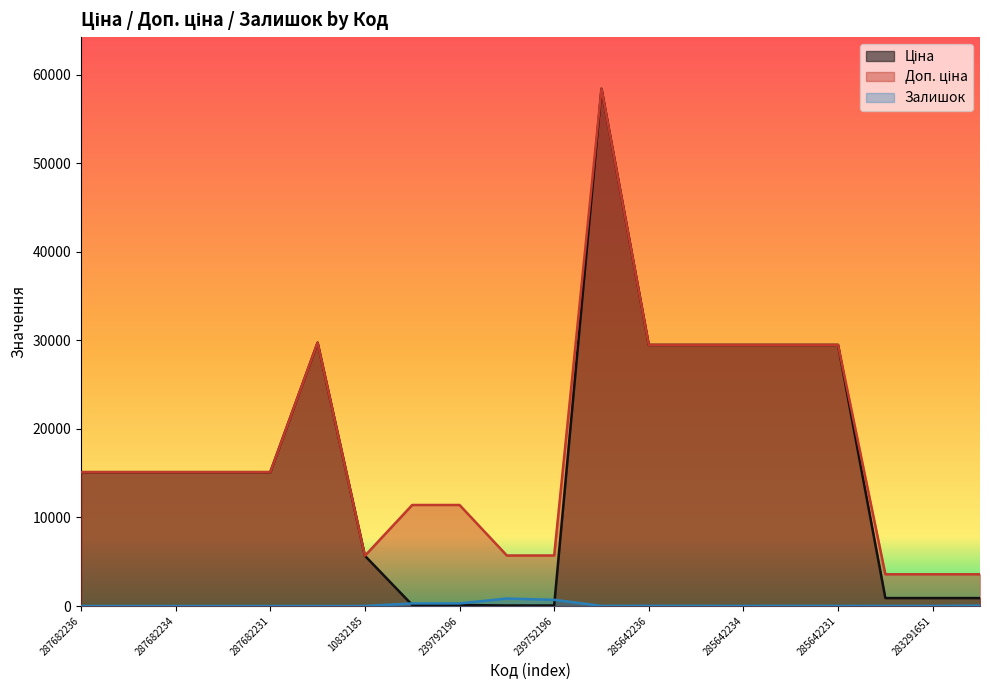

What is the sum of all Залишок values?

2259.0